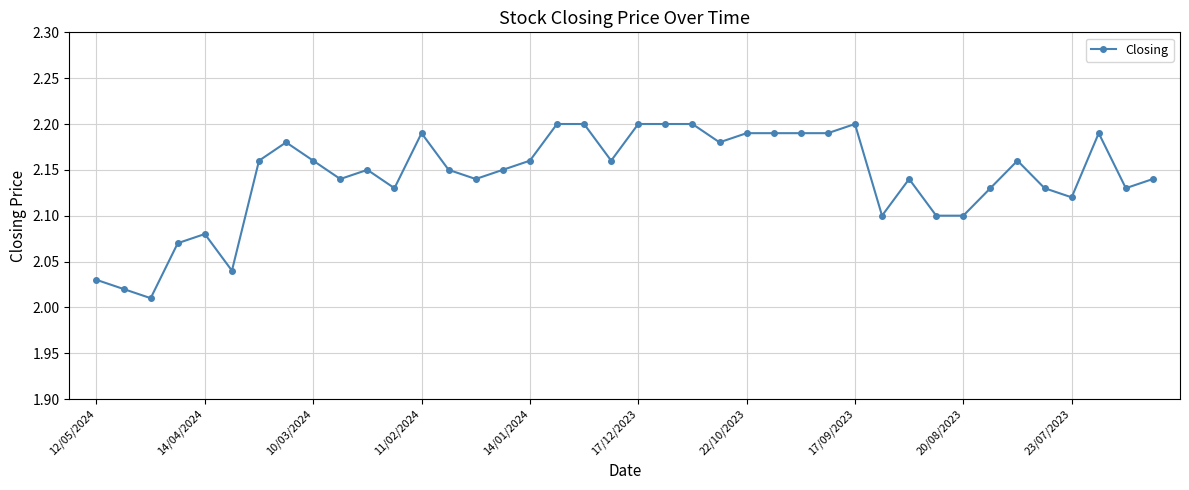

What is the sum of all values?

85.7